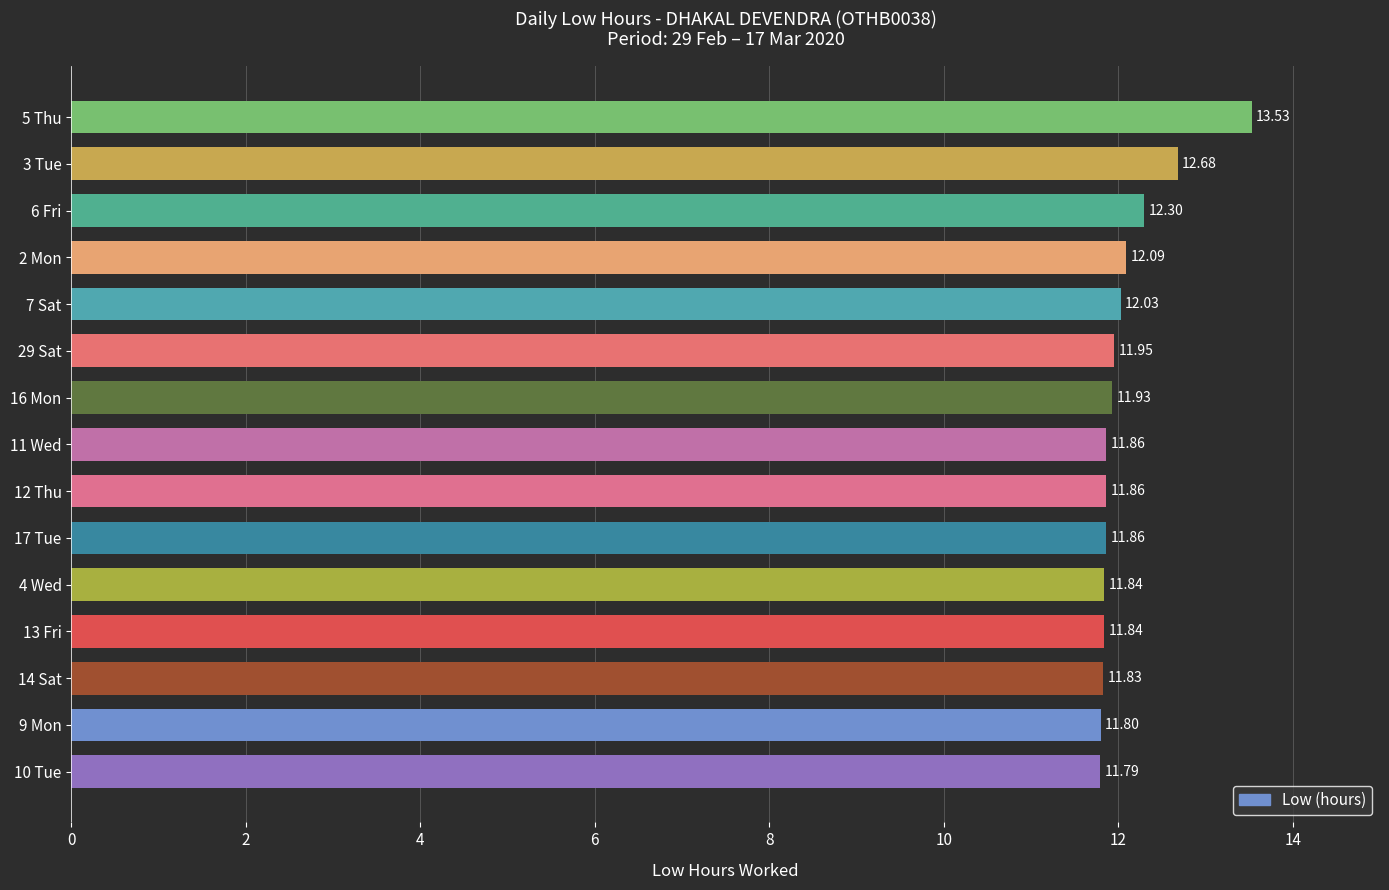

What is the sum of all values?

181.2